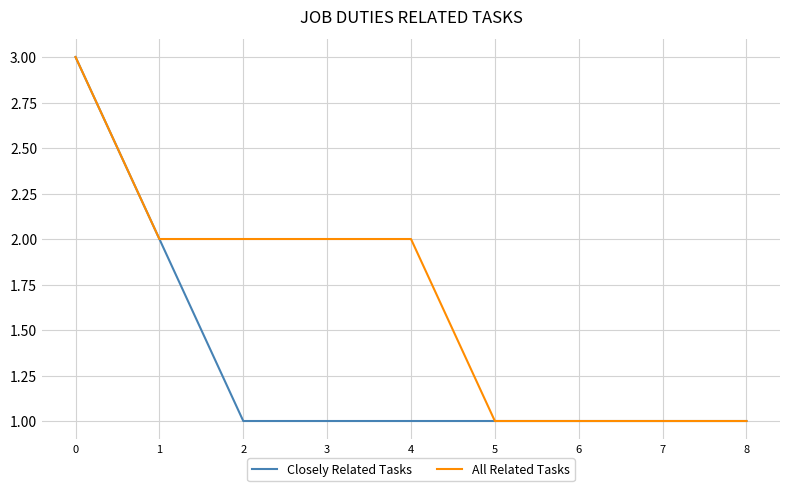

Reading right to left, list all the values displayed in this chart.

Closely Related Tasks: 1	1	1	1	1	1	1	2	3
All Related Tasks: 1	1	1	1	2	2	2	2	3